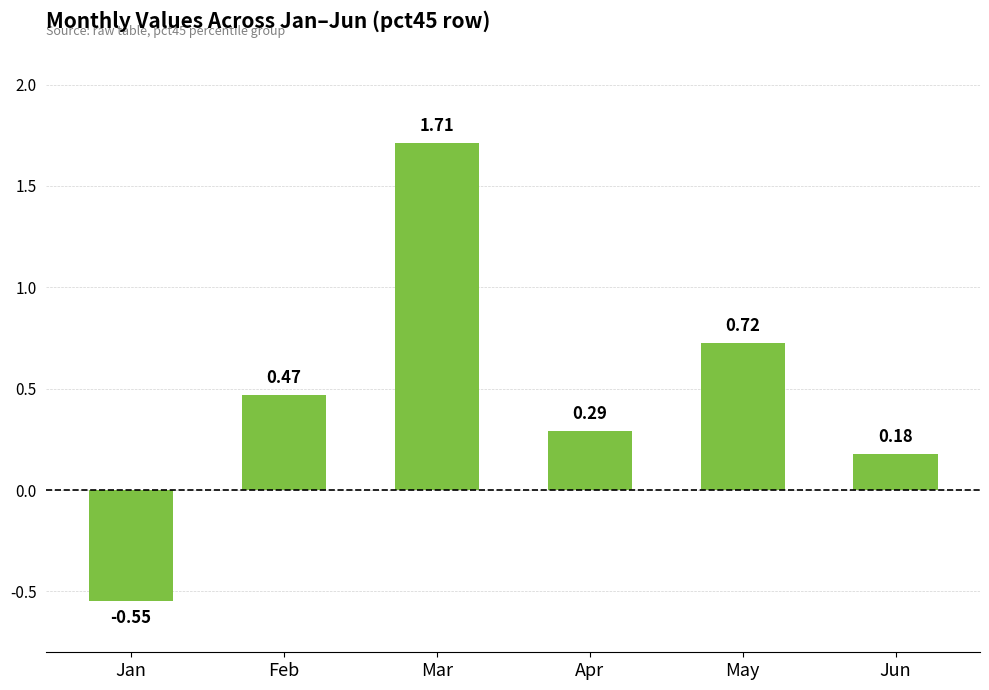

How many values are below zero?

1